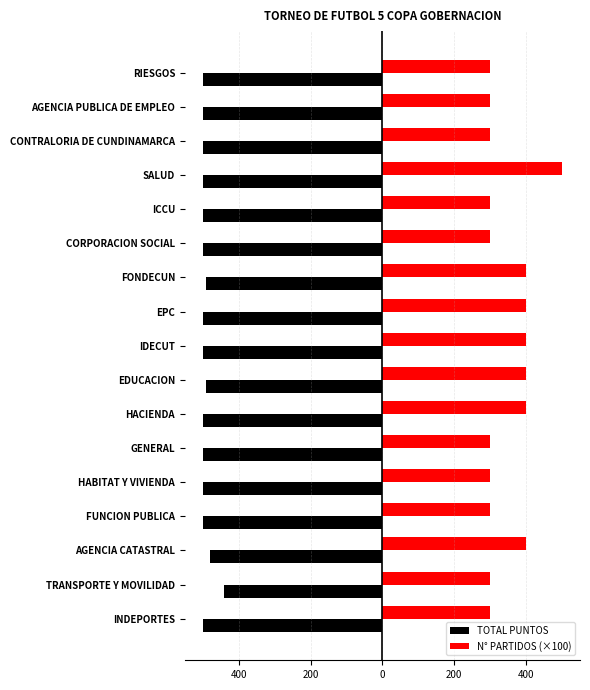

What are all the series names shown in the legend?

TOTAL PUNTOS, N° PARTIDOS (×100)